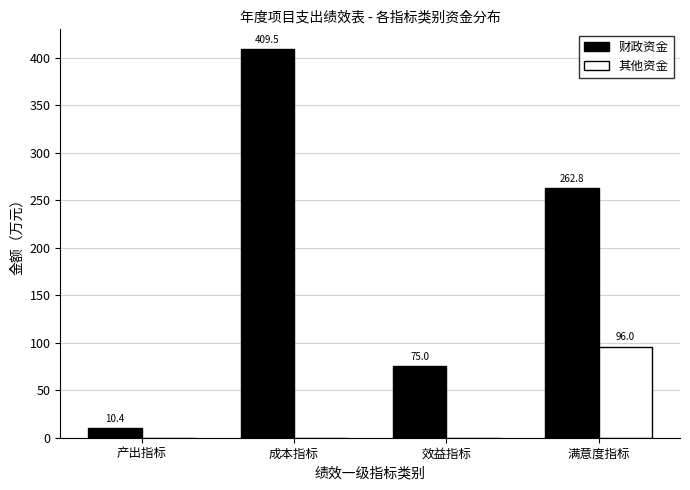

Reading right to left, what are all the values shown in this chart?

财政资金: 262.8	75.0	409.5	10.4
其他资金: 96.0	0.0	0.0	0.0